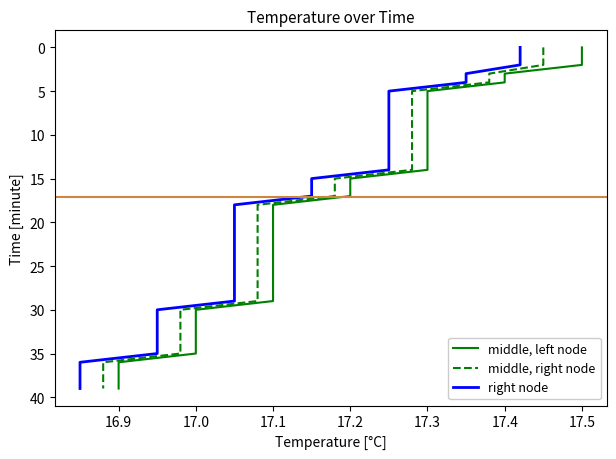

What is the difference between the maximum and minimum values in the right node series?

39